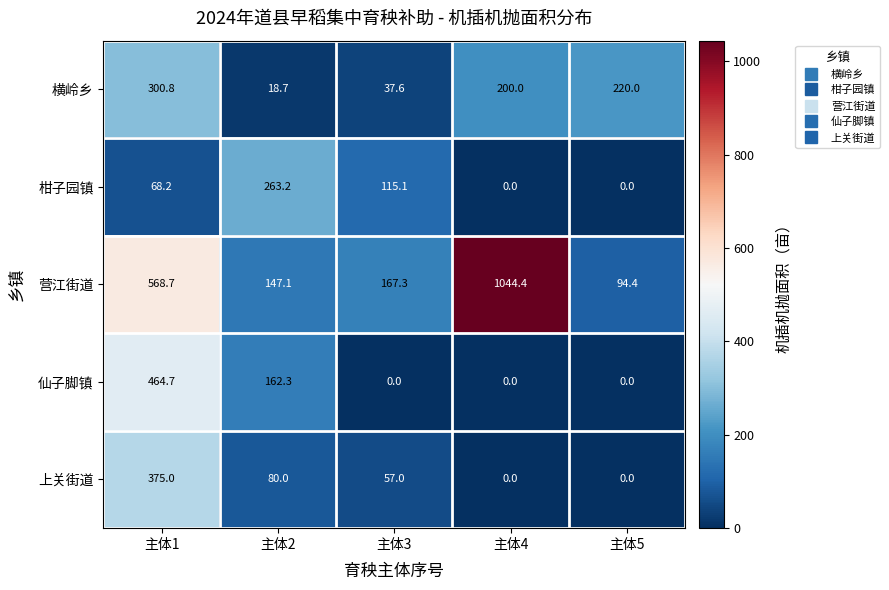

What is the sum of all 上关街道 values?

512.0